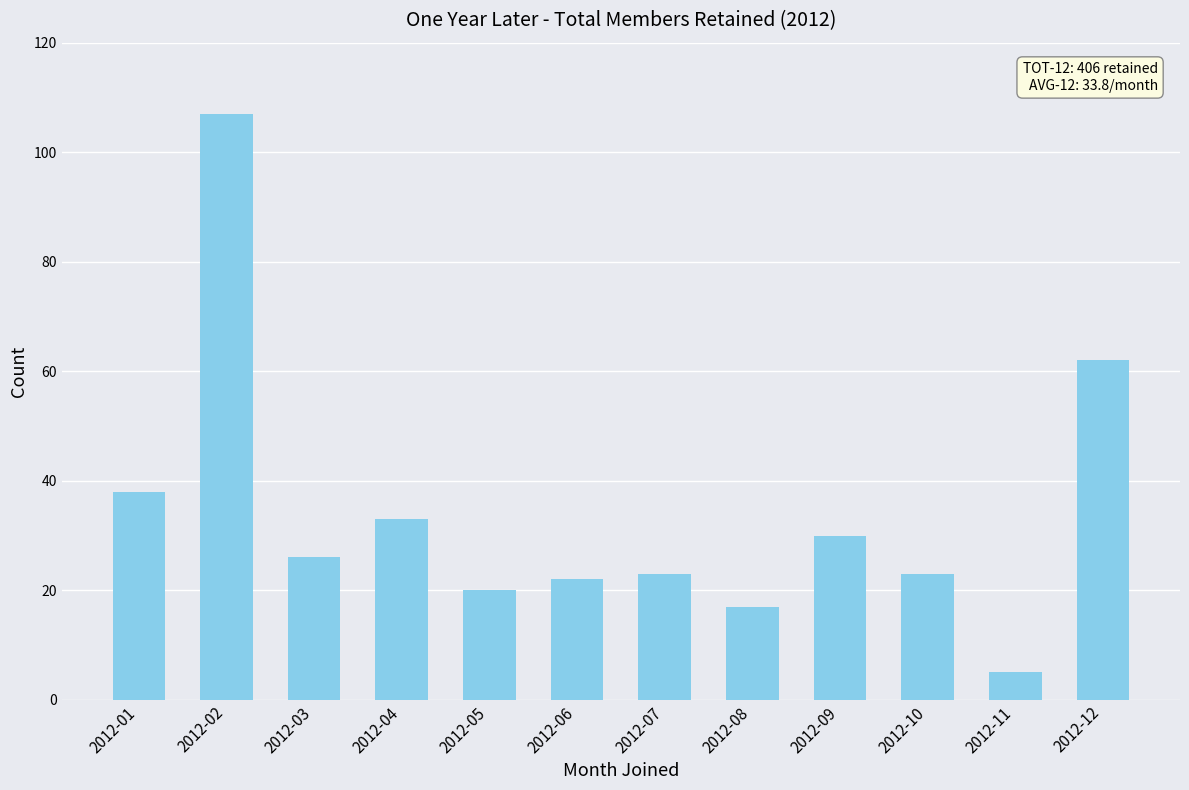

How many data points are less than 26?

6